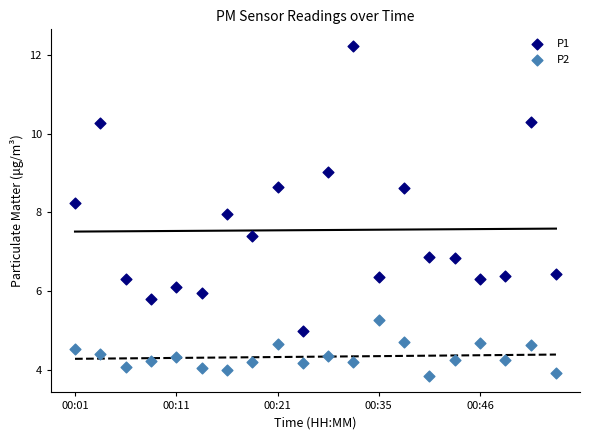

What are all the series names shown in the legend?

P1, P2